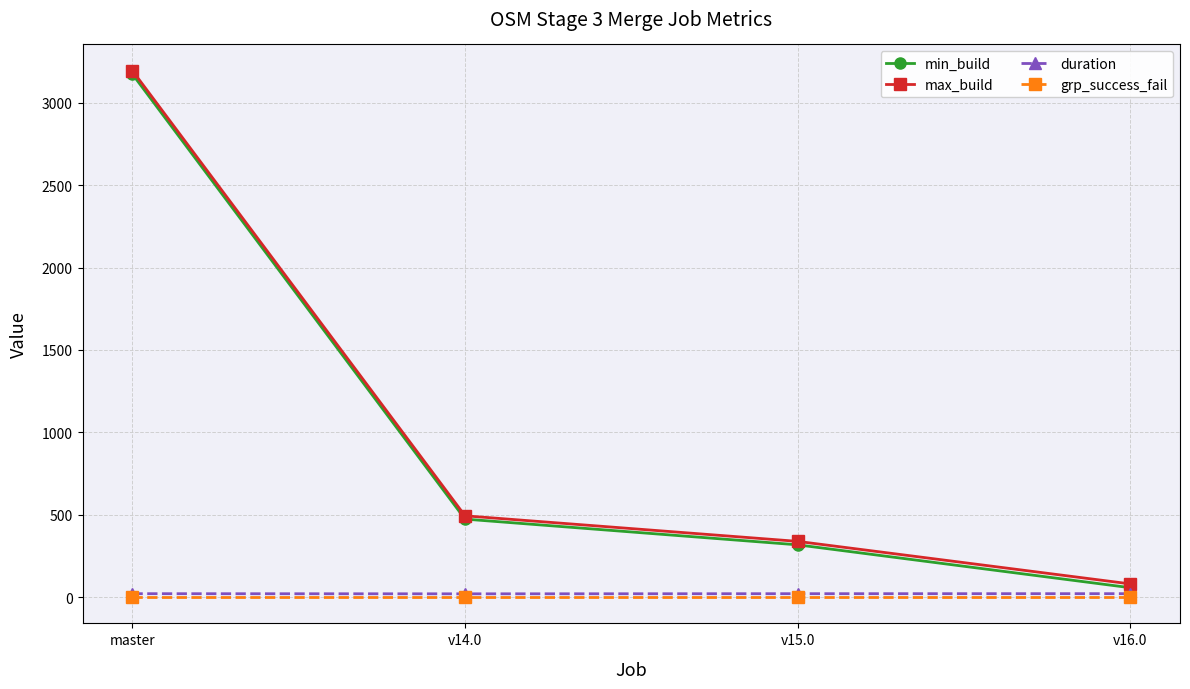

Which category has the highest value across all series?

master